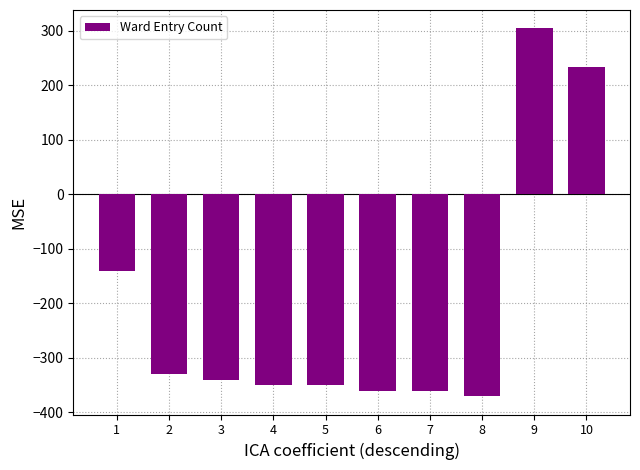

What is the maximum value shown in the chart?

304